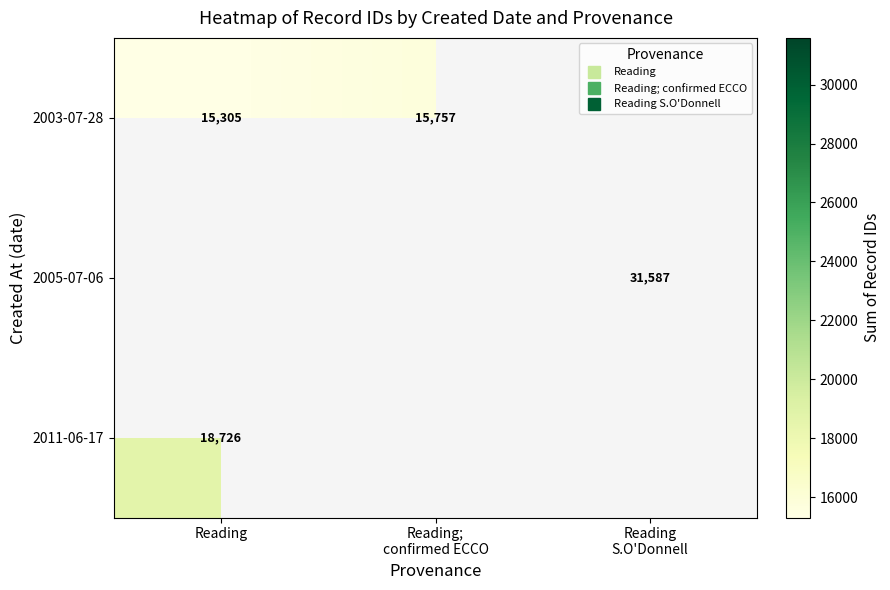

How many categories are shown in the chart?

3